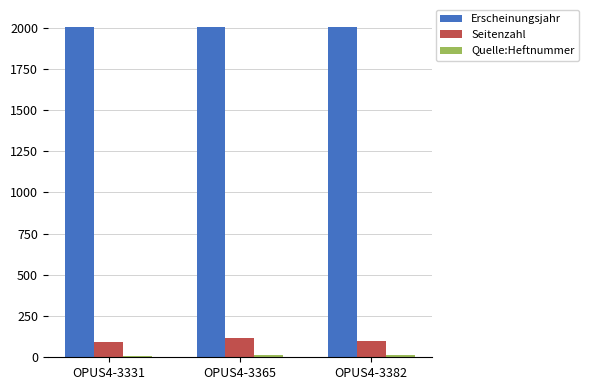

At how many categories does at least one series exceed 236?

3